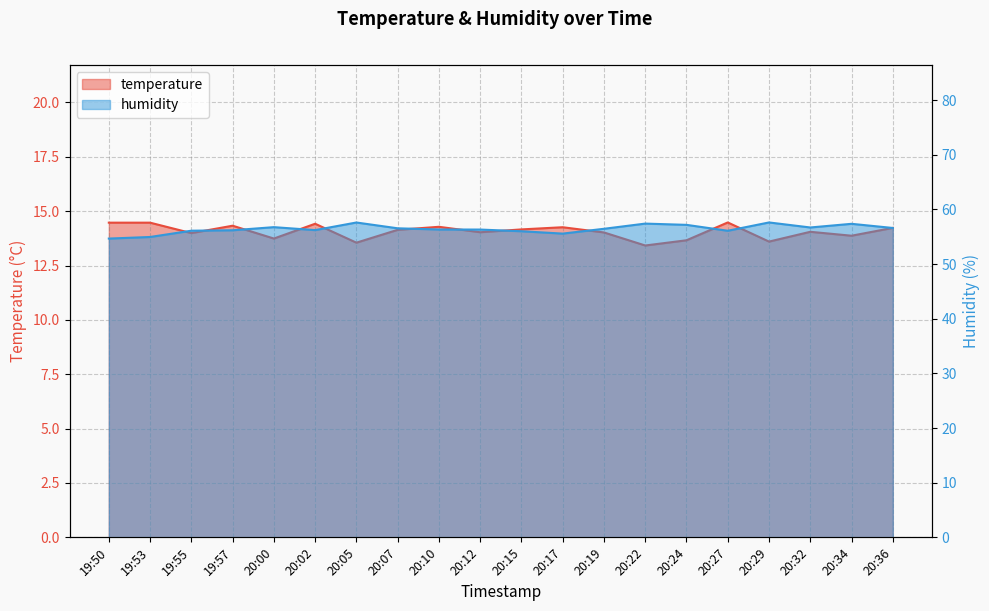

Does the chart display data point markers on the line(s)?

No